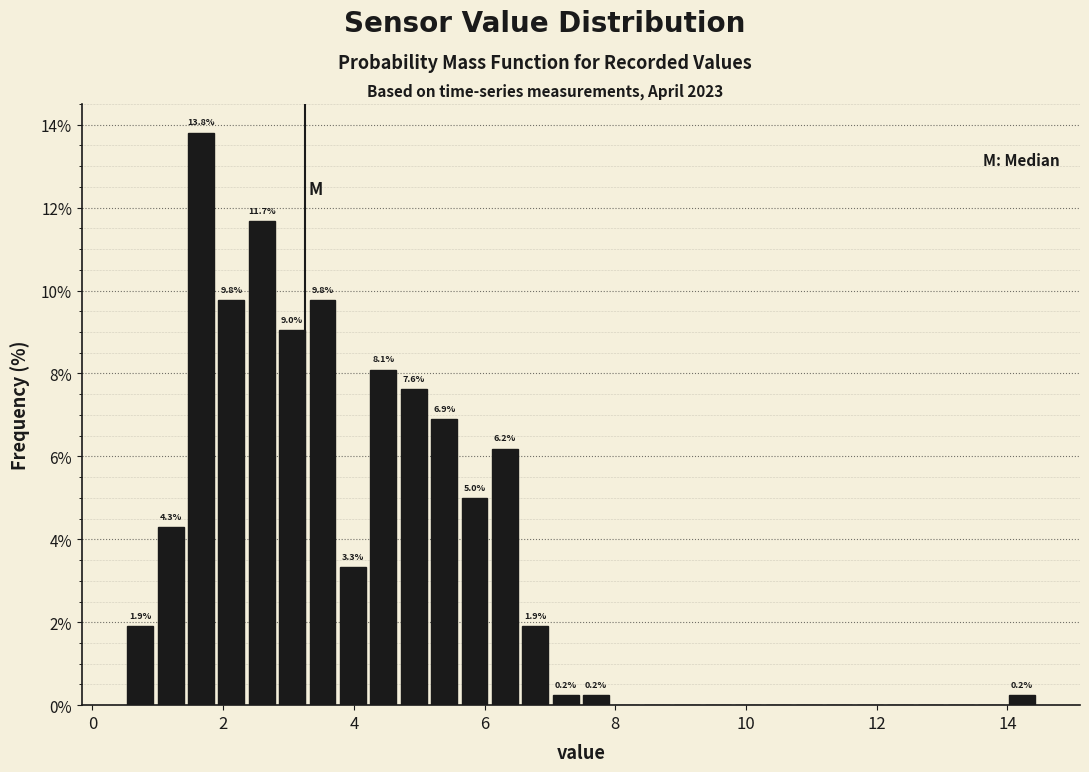

Read against the x-axis, roughly where is the centre of the tallest bar?

1.6